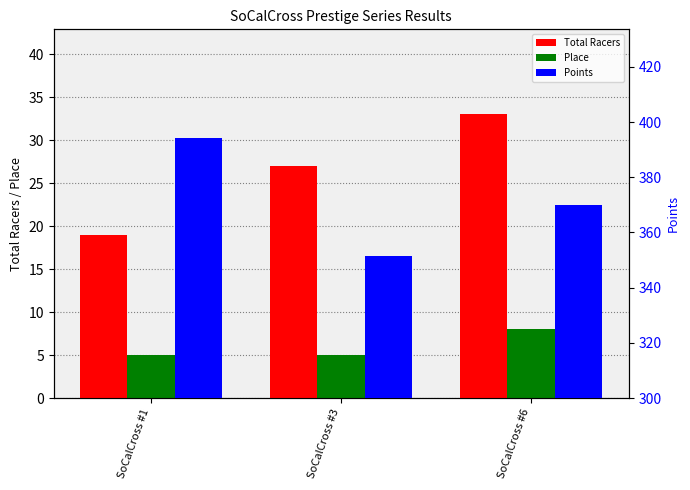

Count the Place values in the range 5 to 8.

3